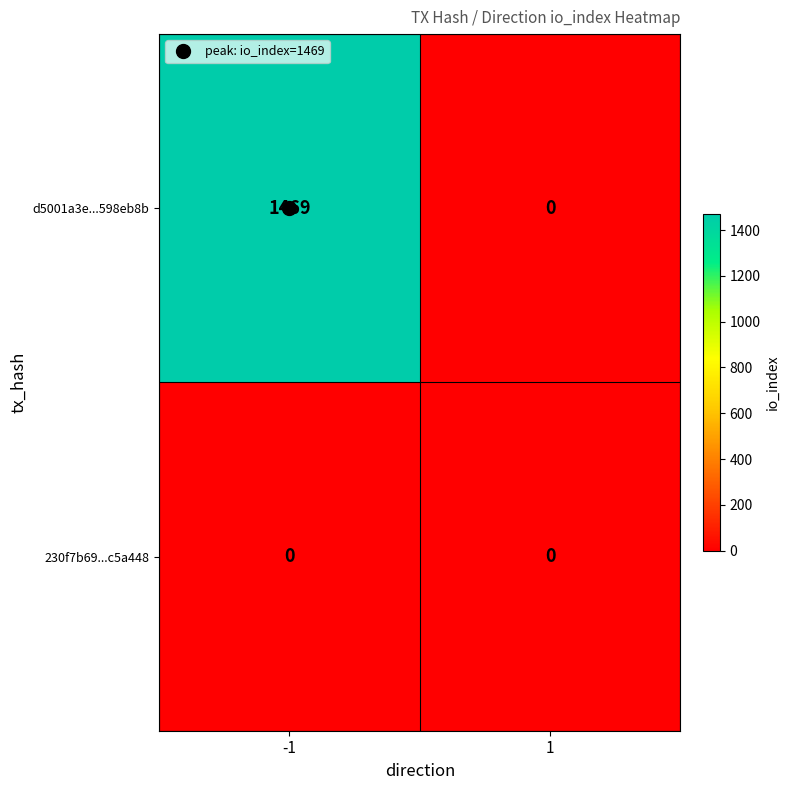

What is the maximum value shown in the chart?

1469